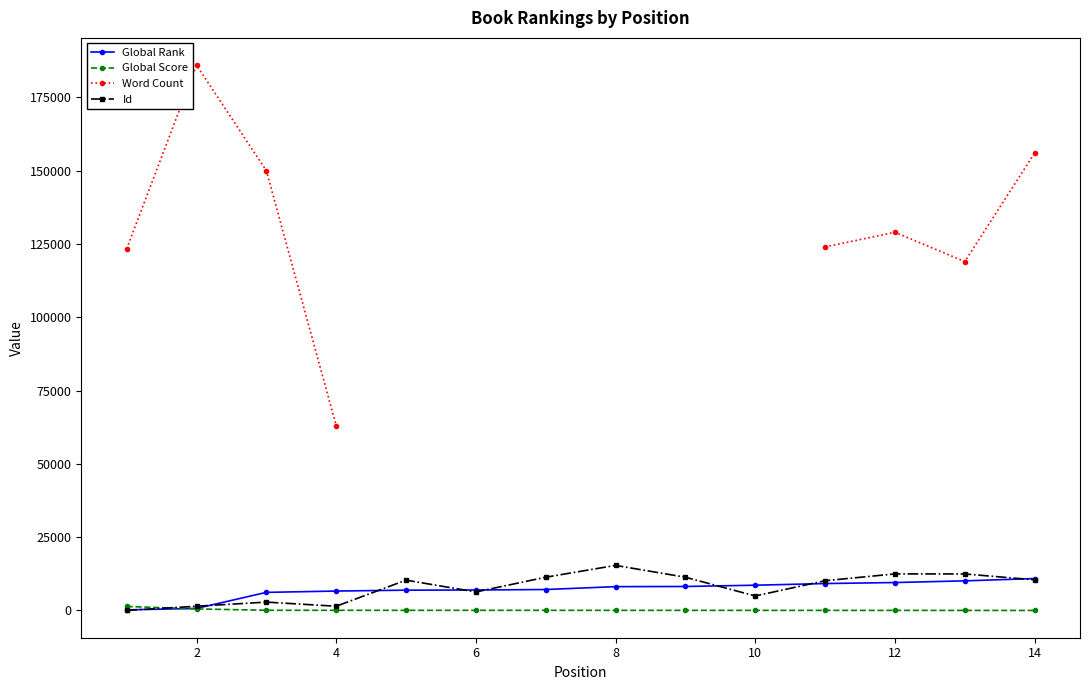

At which category is the sum across all series the highest?

2